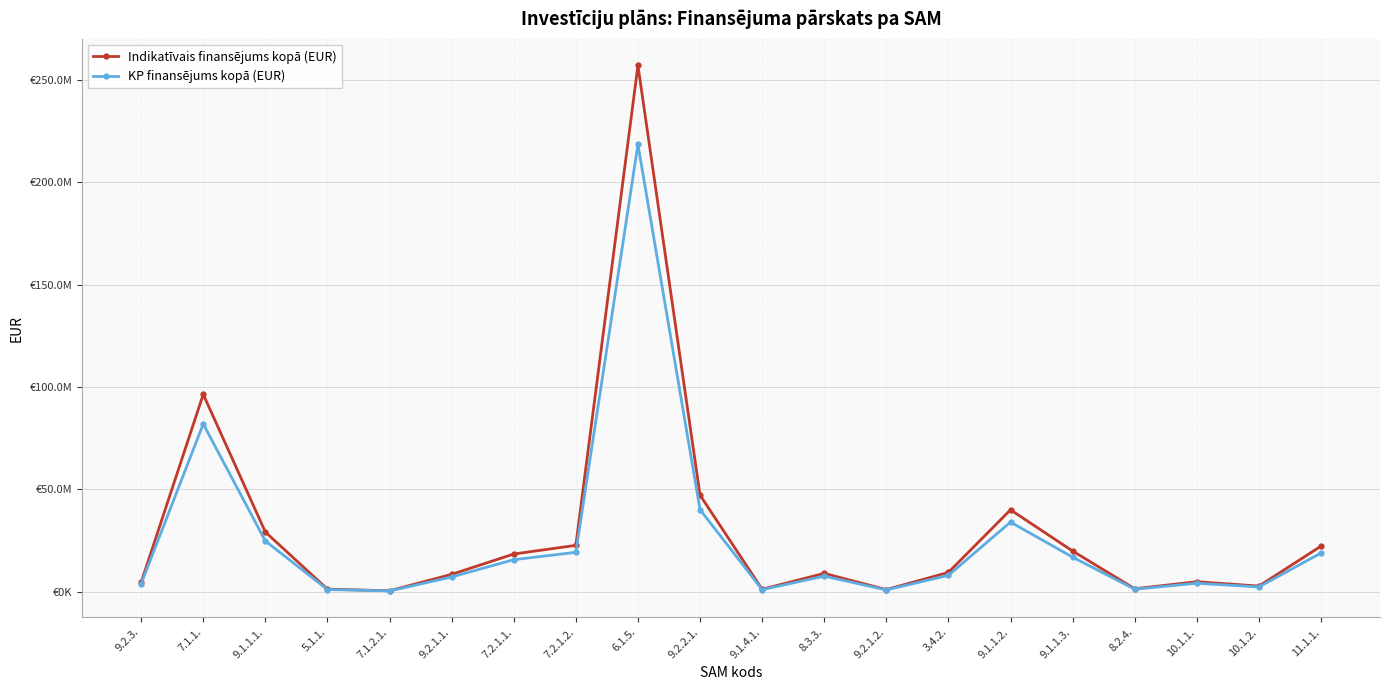

Reading left to right, transcribe all the data shown in this chart.

Indikatīvais finansējums kopā (EUR): 4609777	96428049	29205260	1310848	504300	8526615	18461601	22689140	256999769	47209260	1252127	9000000	1079960	9491392	40043677	19920206	1500000	4941024	2806318	22296755
KP finansējums kopā (EUR): 3918310	81963841	24824471	1114221	428655	7247622	15692361	19285769	218449803	40127871	1064308	7650000	917966	8067683	34037125	16932175	1275000	4199870	2385370	18952243